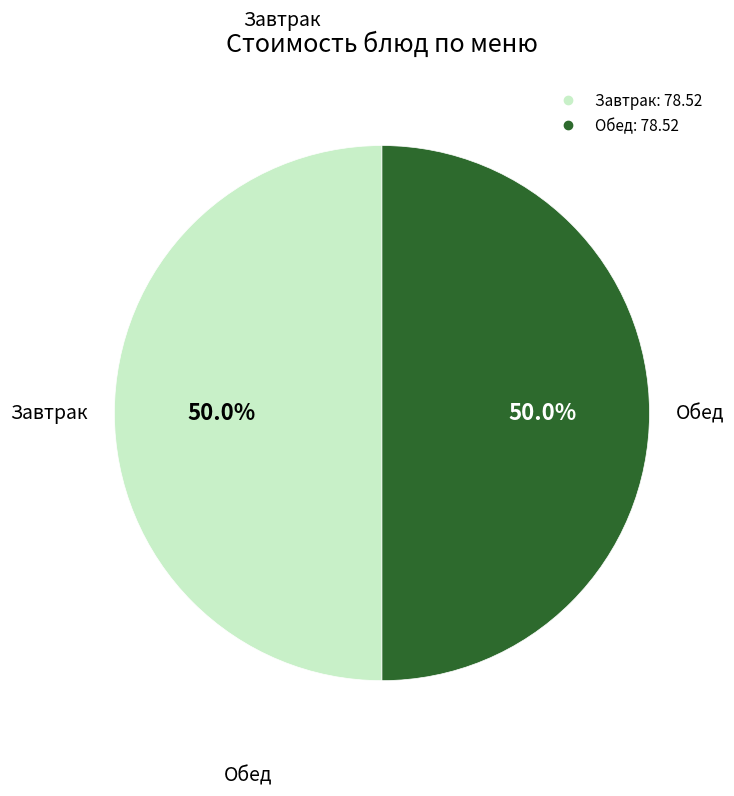

How many slices are in this pie chart?

2